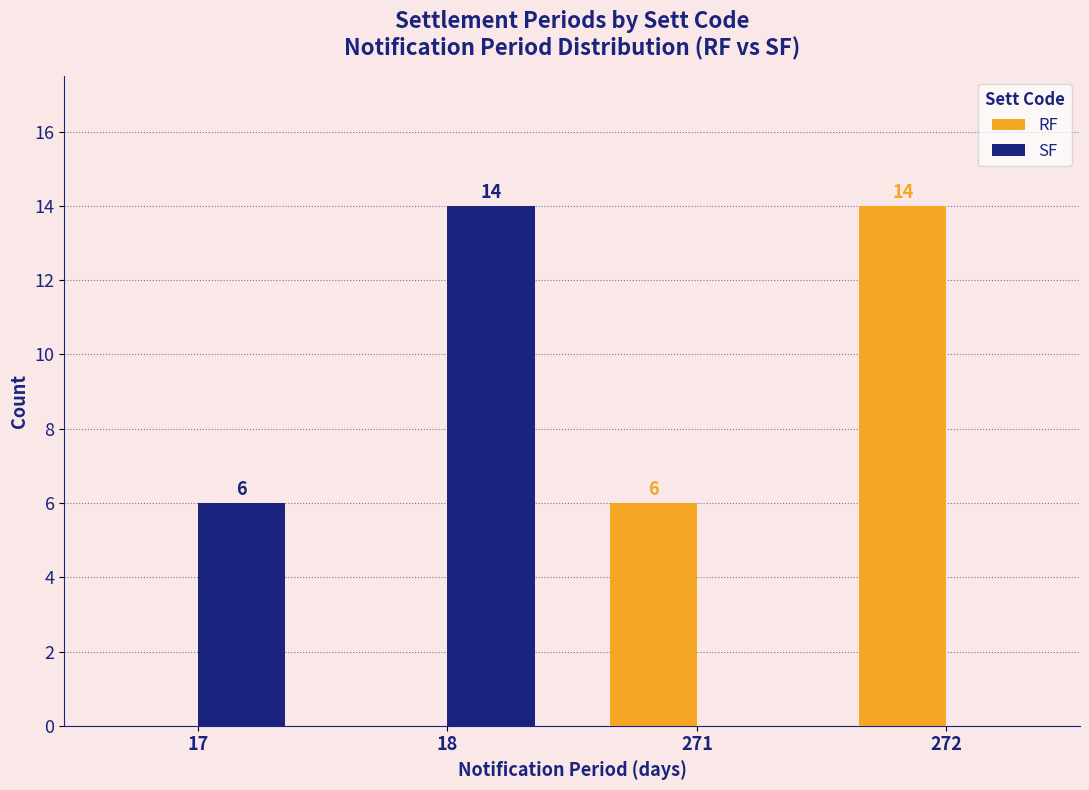

Is the value of SF at 272 greater than the value of RF at 272?

No